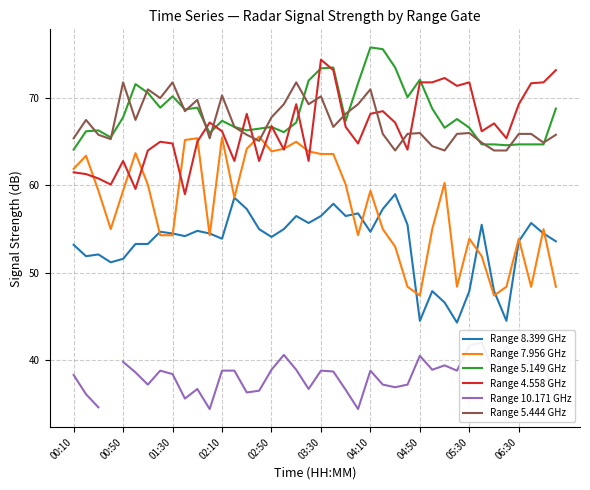

Which series has the widest spread of values?

Range 7.956 GHz